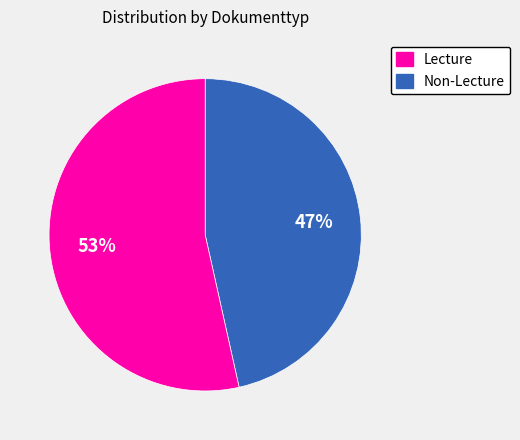

To the nearest percent, what is the average slice percentage?

50%